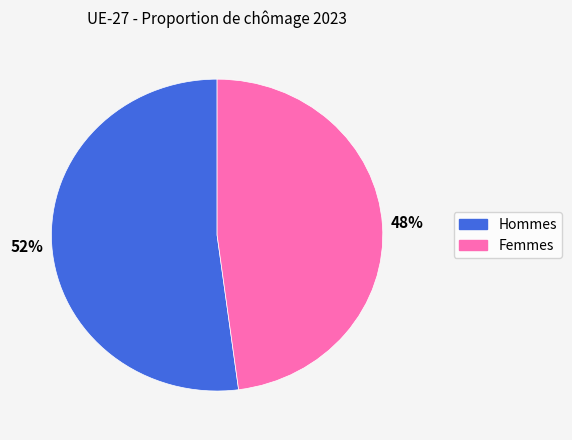

To the nearest percent, what is the combined percentage of Femmes and Hommes?

100%